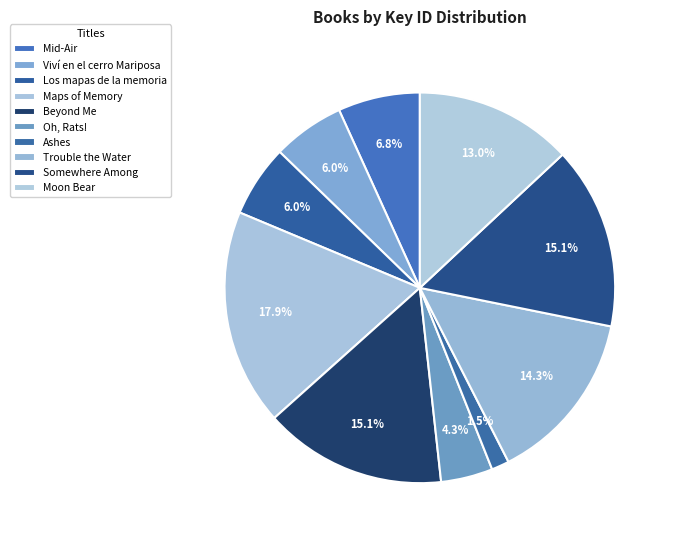

How many segments does this pie chart have?

10